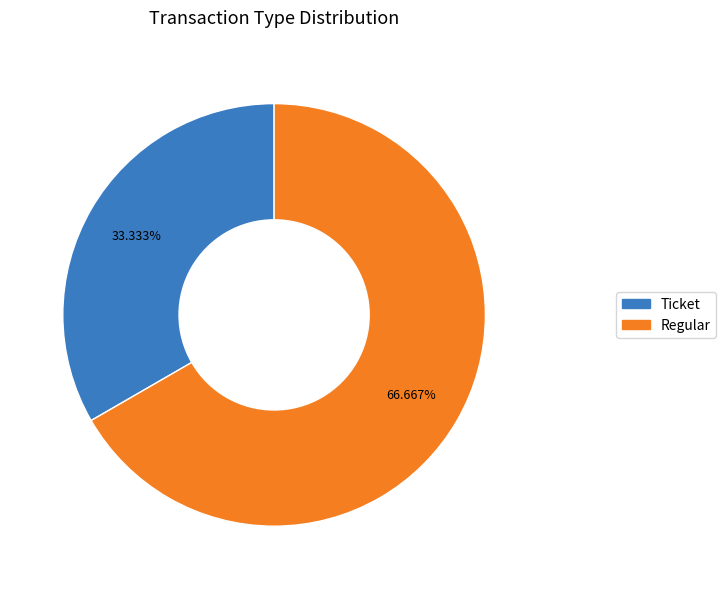

Which has a higher value, Regular or Ticket?

Regular